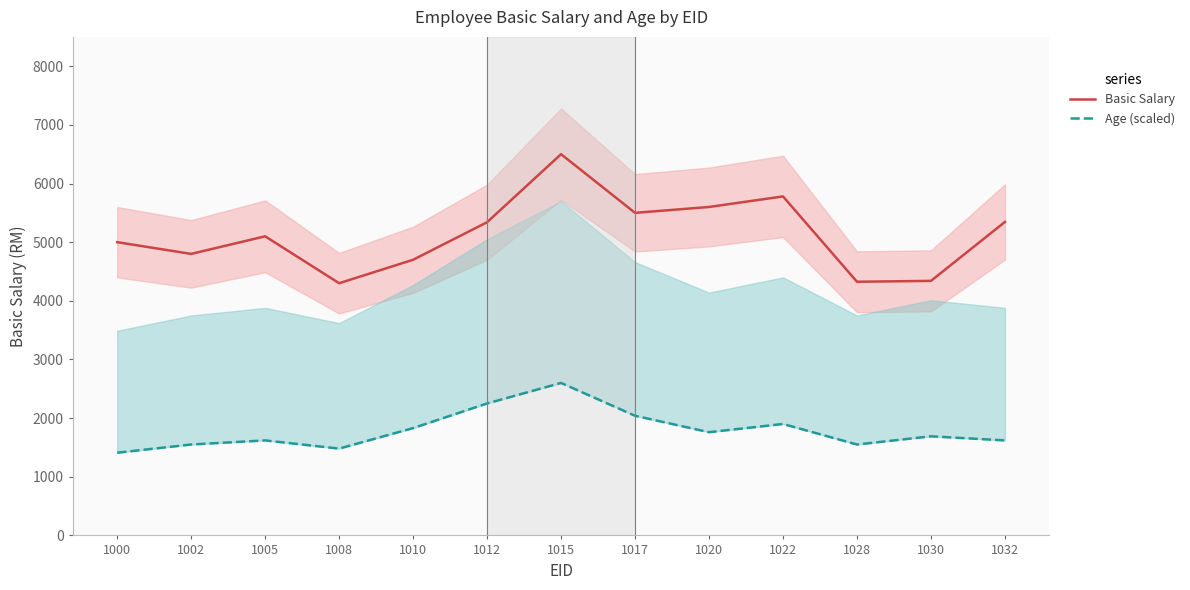

True or false: Basic Salary has a value of 8983 at 1015.

False